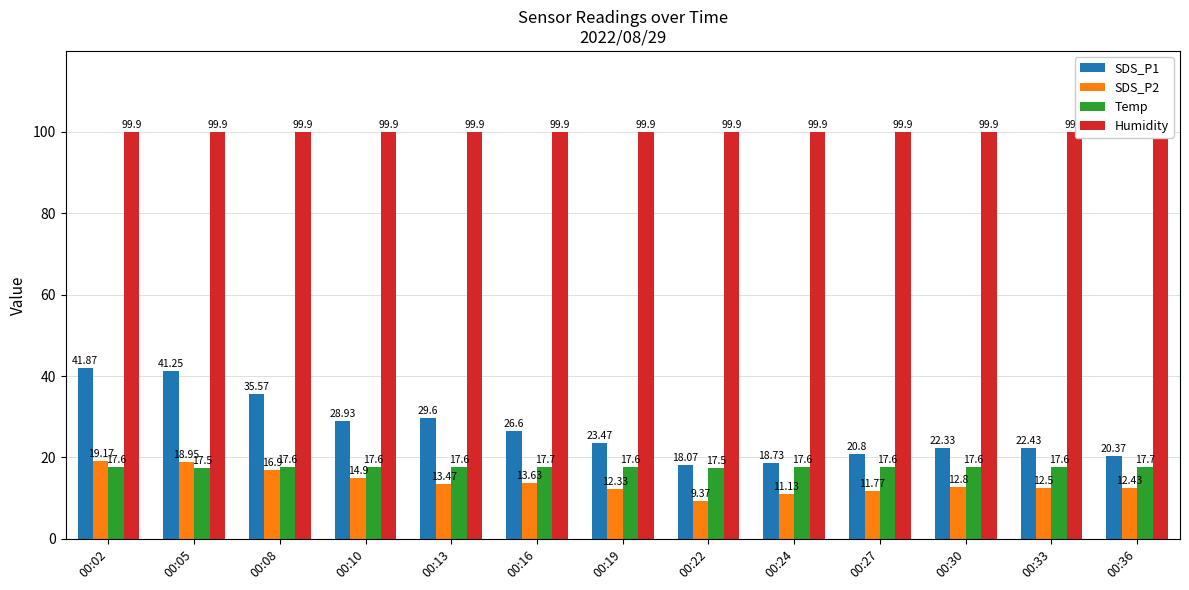

How many categories are shown in the chart?

13